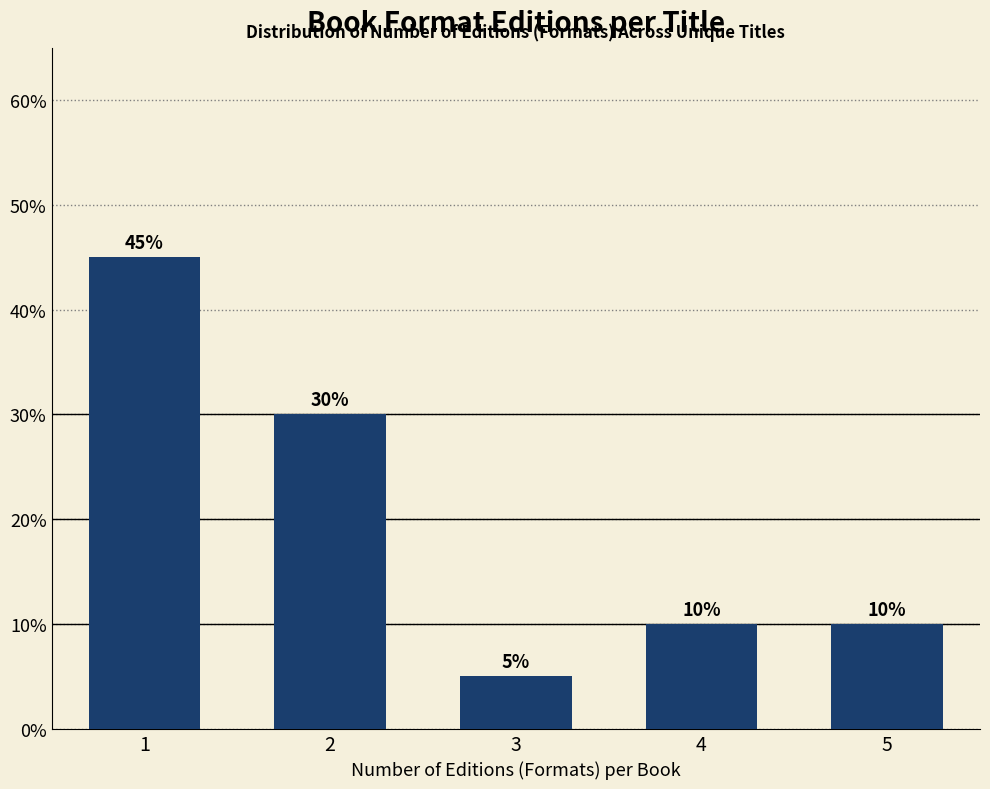

Reading right to left, extract all data points from this chart.

5=10	4=10	3=5	2=30	1=45